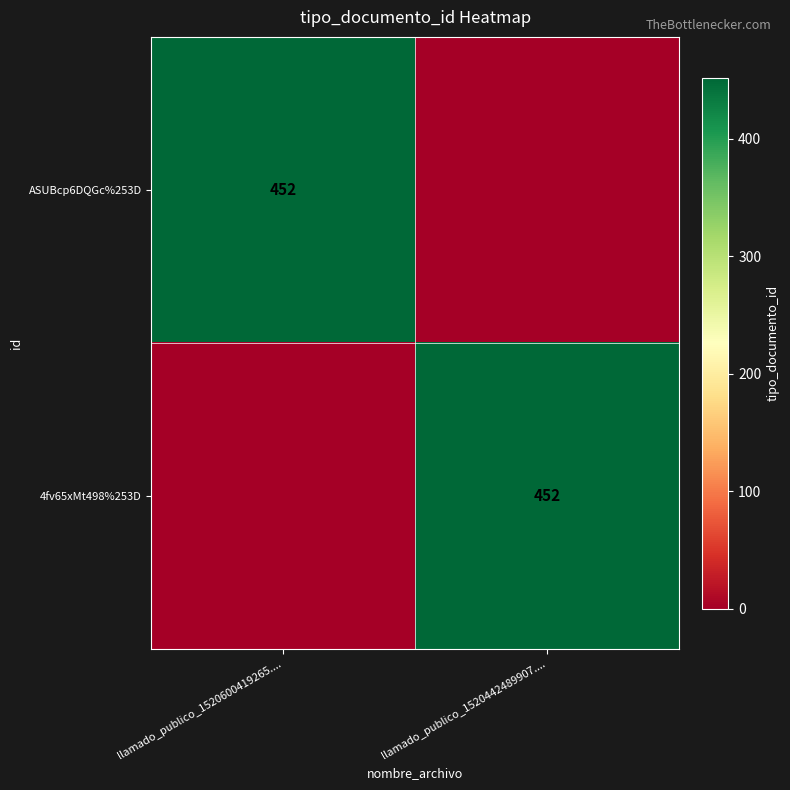

The value of ASUBcp6DQGc%253D at llamado_publico_1520600419265.... is 452. True or false?

True